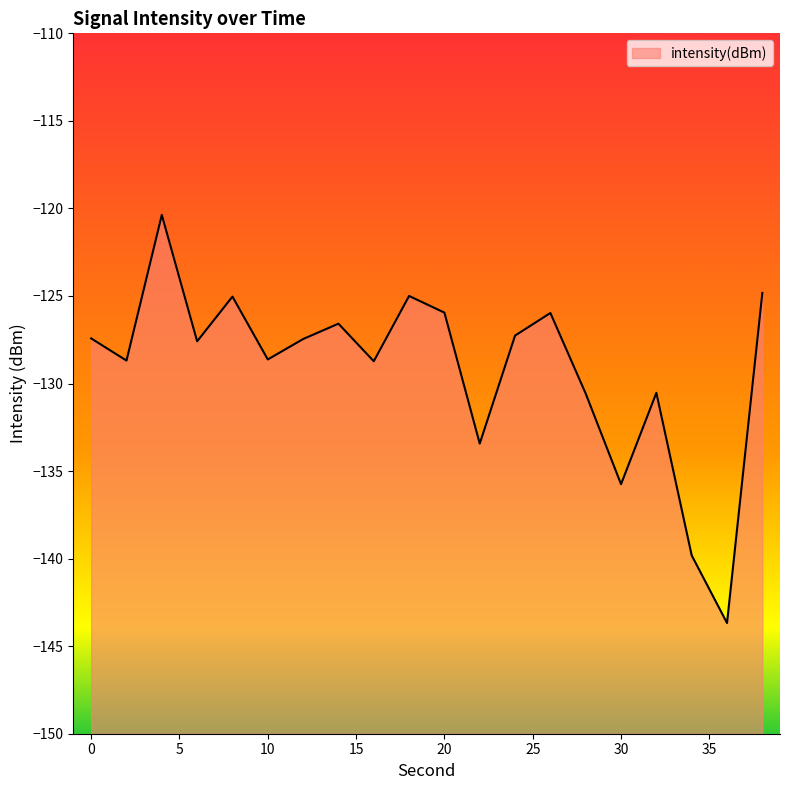

How many data points are less than -127?

13